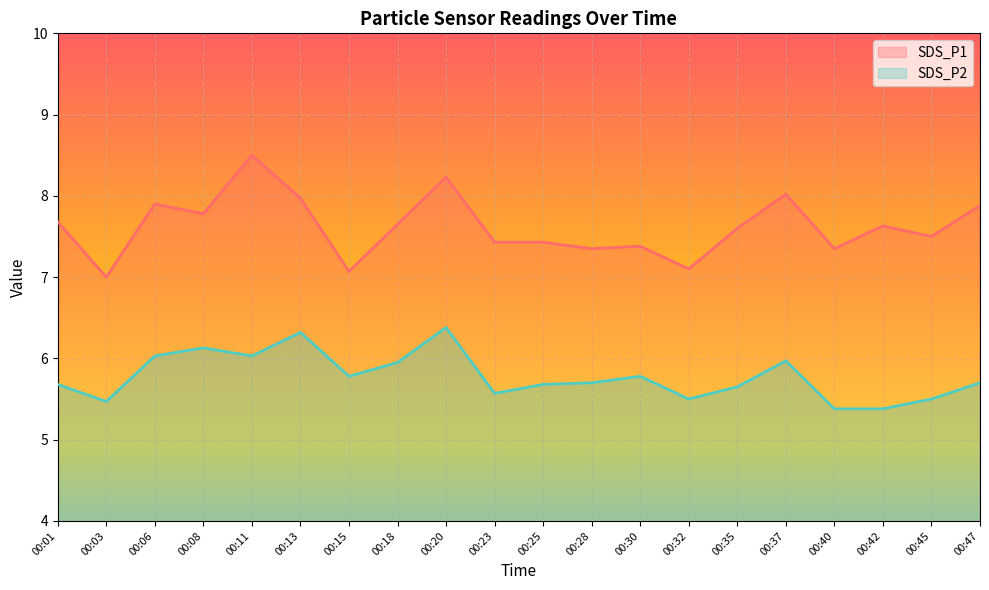

At 00:37, list the series in order from smallest to largest.

SDS_P2, SDS_P1